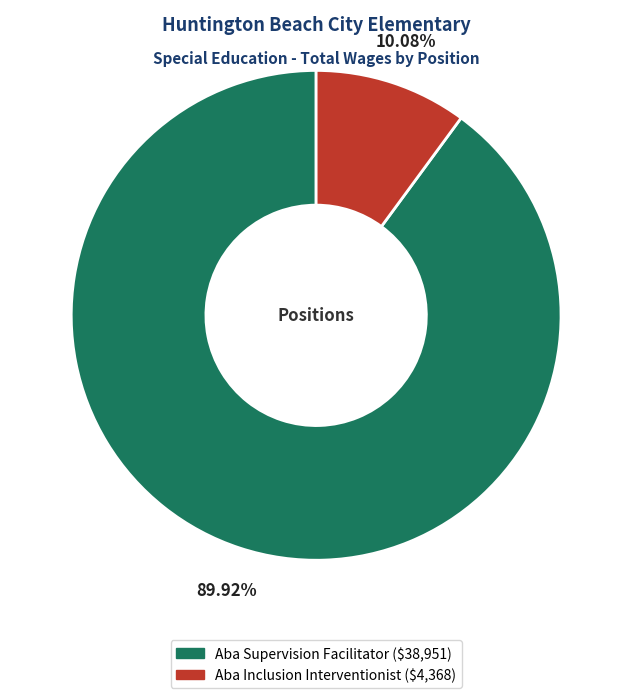

Does Aba Supervision Facilitator represent more than half of the total?

Yes